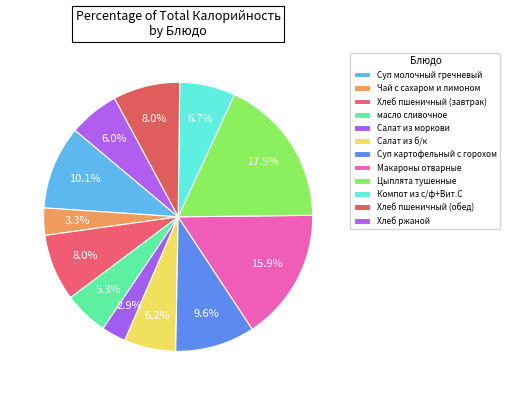

What is the largest slice in the pie chart?

Цыплята тушенные